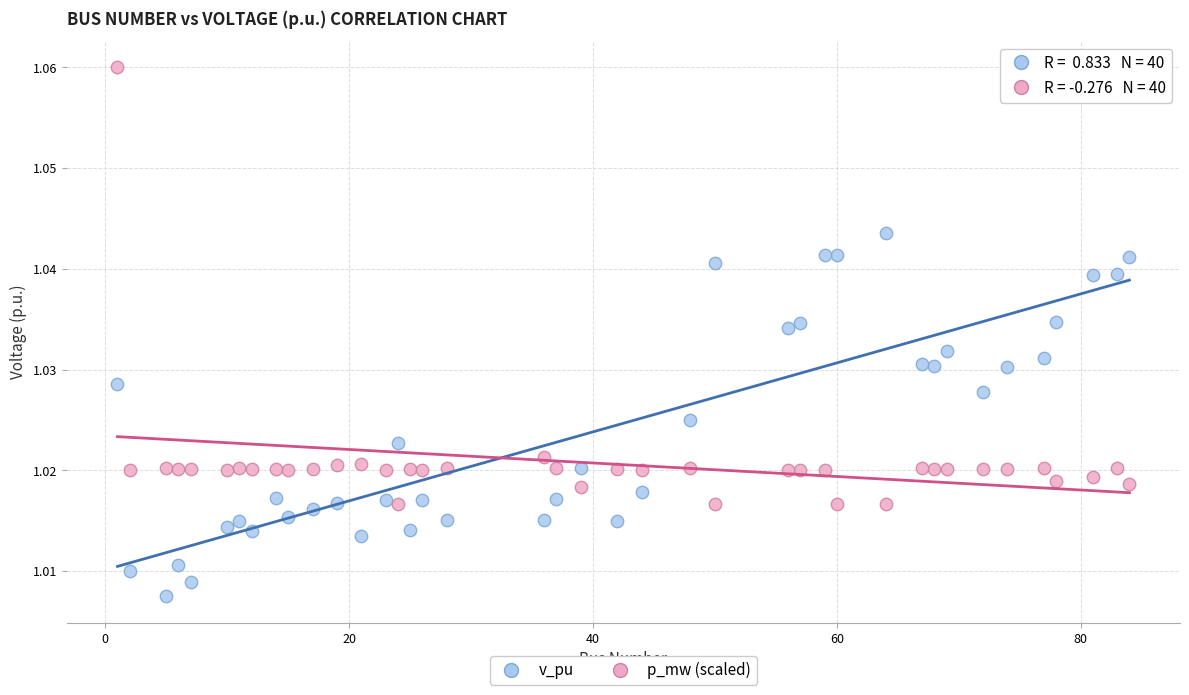

Which series has the widest spread of Y values?

p_mw (scaled)